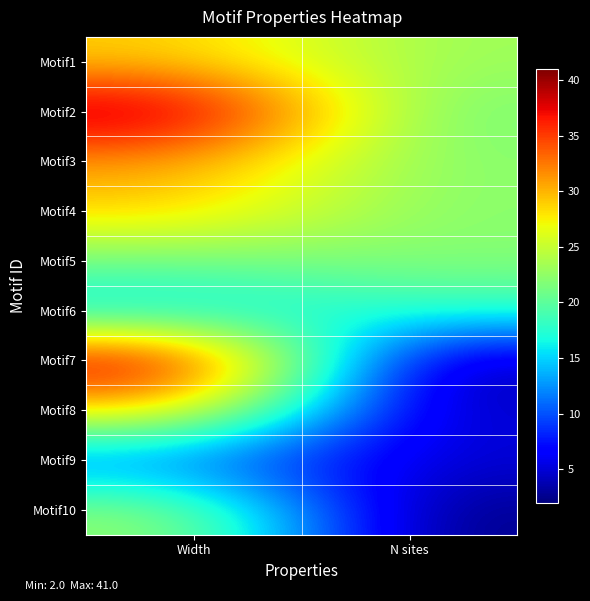

Reading left to right, transcribe all the data shown in this chart.

Motif1: Width=29	N sites=23
Motif2: Width=41	N sites=21
Motif3: Width=31	N sites=22
Motif4: Width=29	N sites=22
Motif5: Width=21	N sites=22
Motif6: Width=15	N sites=18
Motif7: Width=40	N sites=3
Motif8: Width=29	N sites=4
Motif9: Width=11	N sites=5
Motif10: Width=23	N sites=2